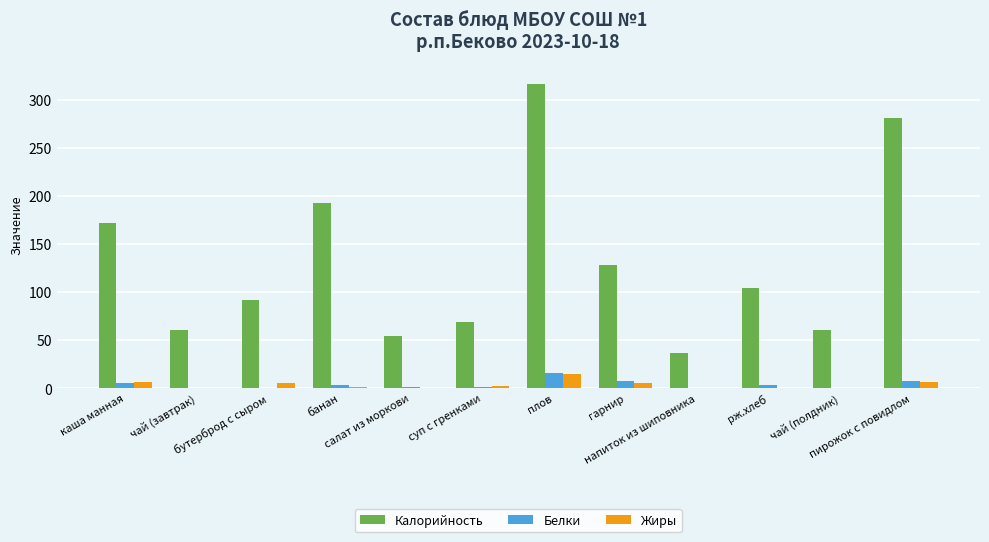

Is it true that Белки equals 0 at чай (завтрак)?

True